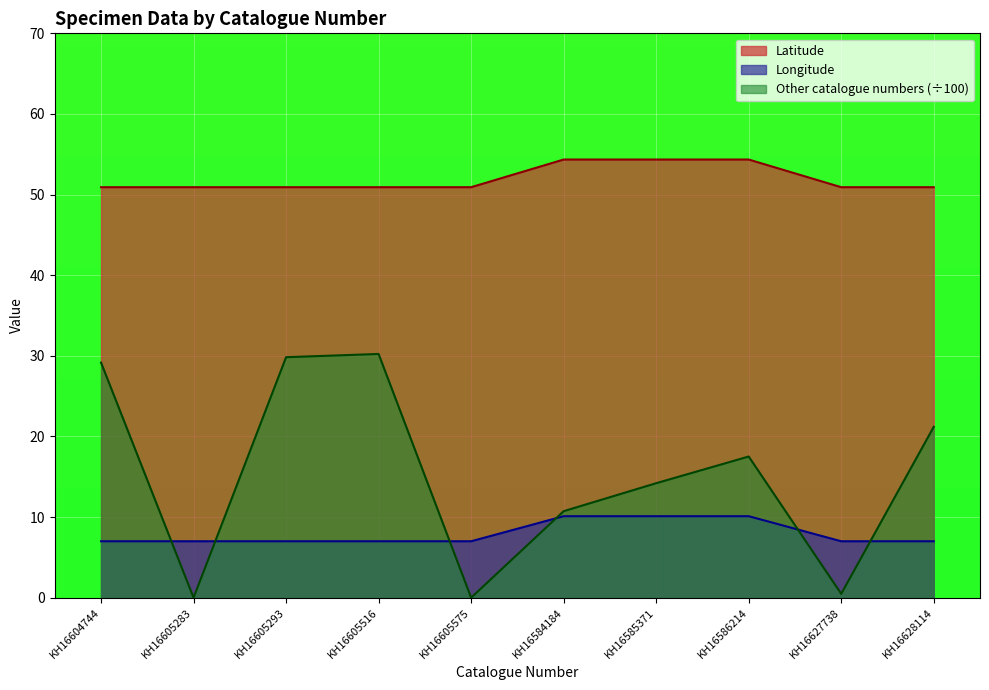

How many series are shown in this chart?

3